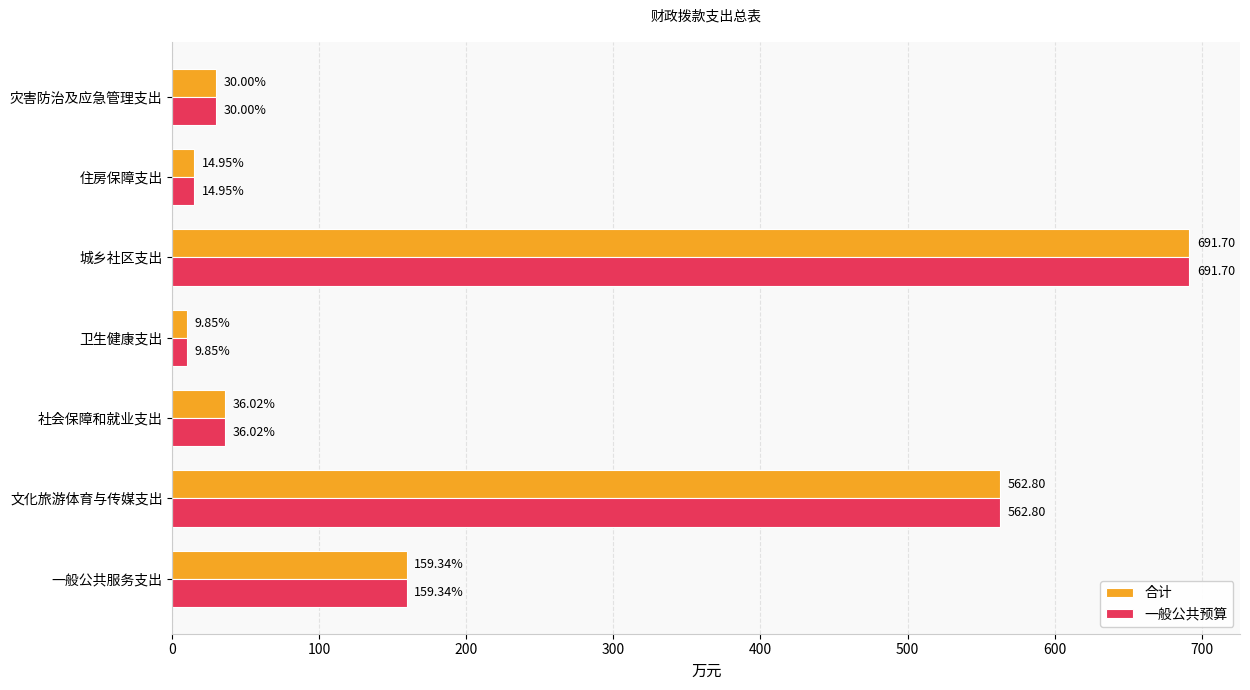

Which category has the lowest value across all series?

卫生健康支出